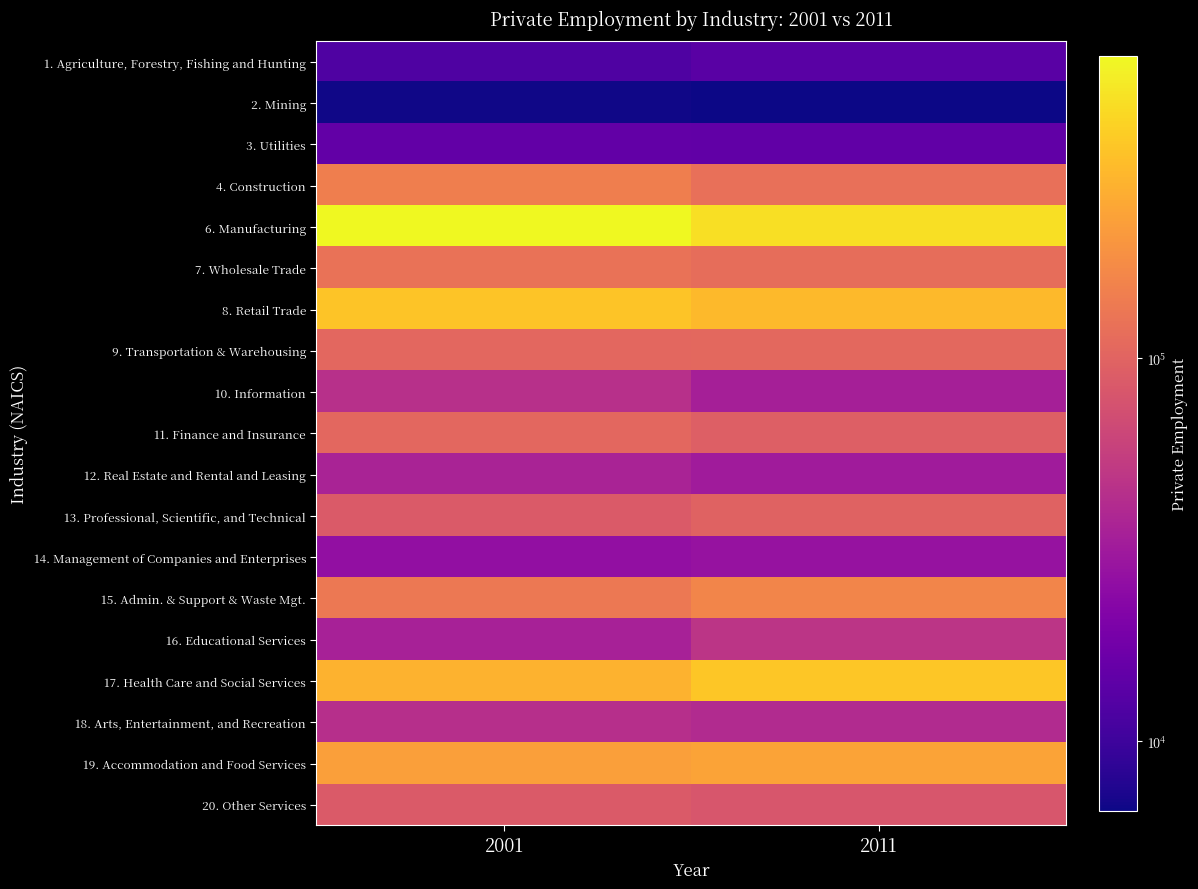

Which category has the lowest value across all series?

2011